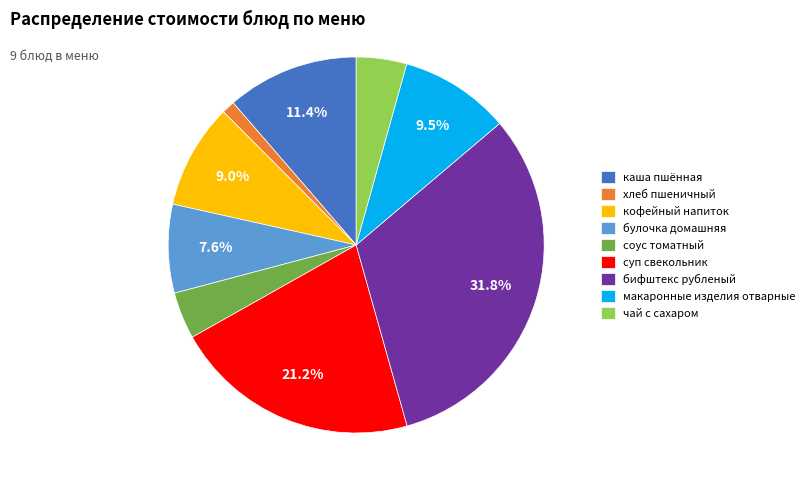

Is the sum of чай с сахаром and макаронные изделия отварные greater than half?

No